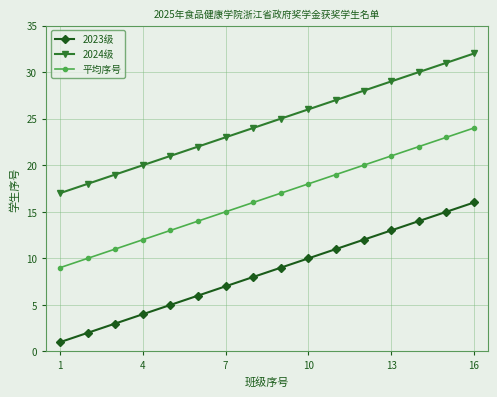

What is the highest value of the 2023级 series?

16